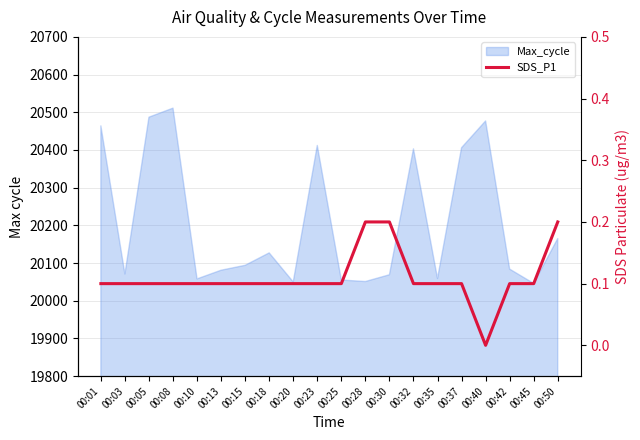

Is it true that the value at 00:20 is 0.1?

True